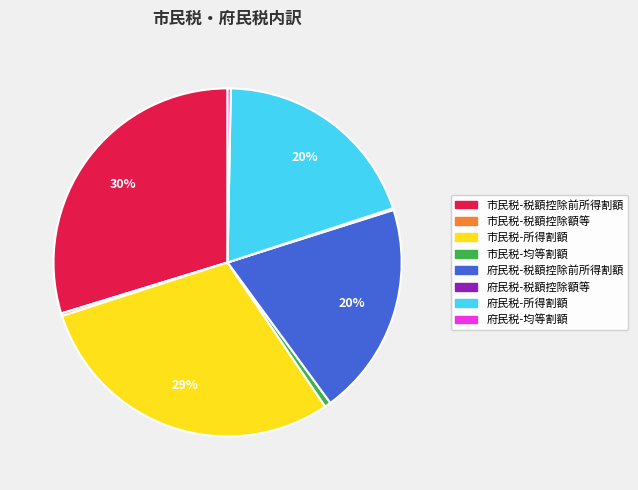

Is there a majority slice in this chart?

No